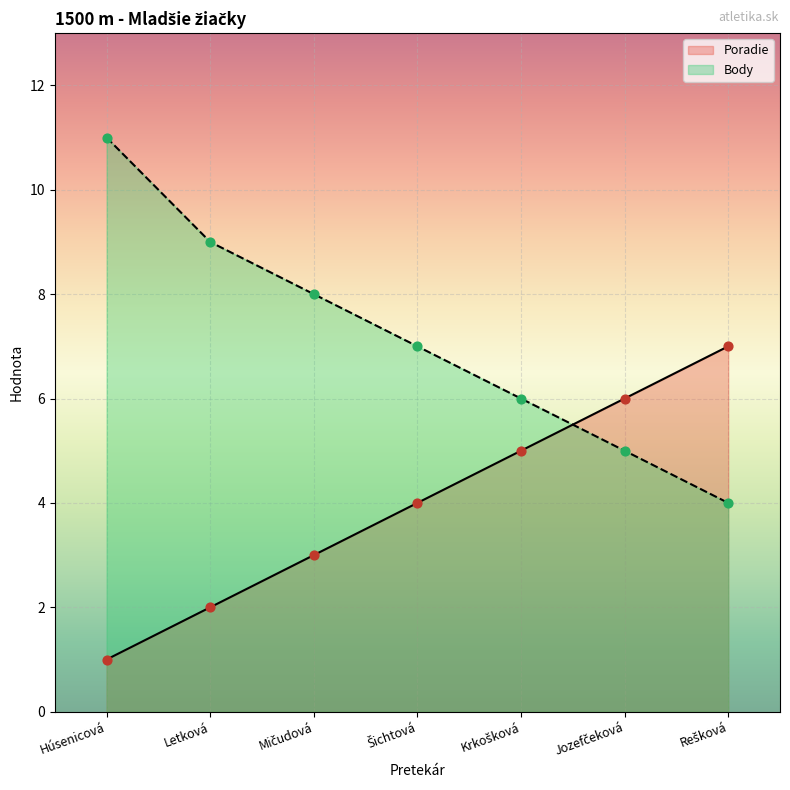

What is the total value across all series at Letková?

11